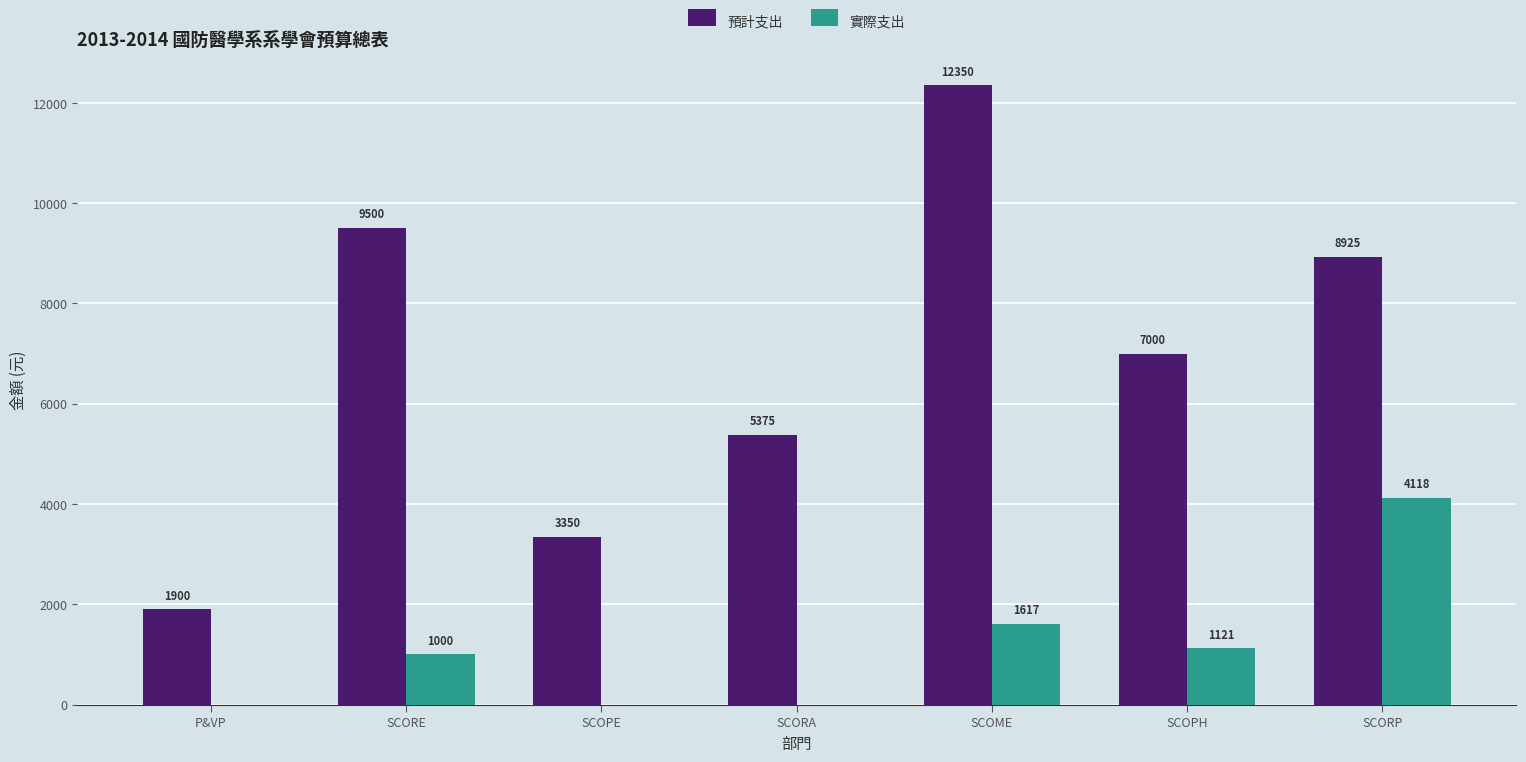

What are all the series names shown in the legend?

預計支出, 實際支出